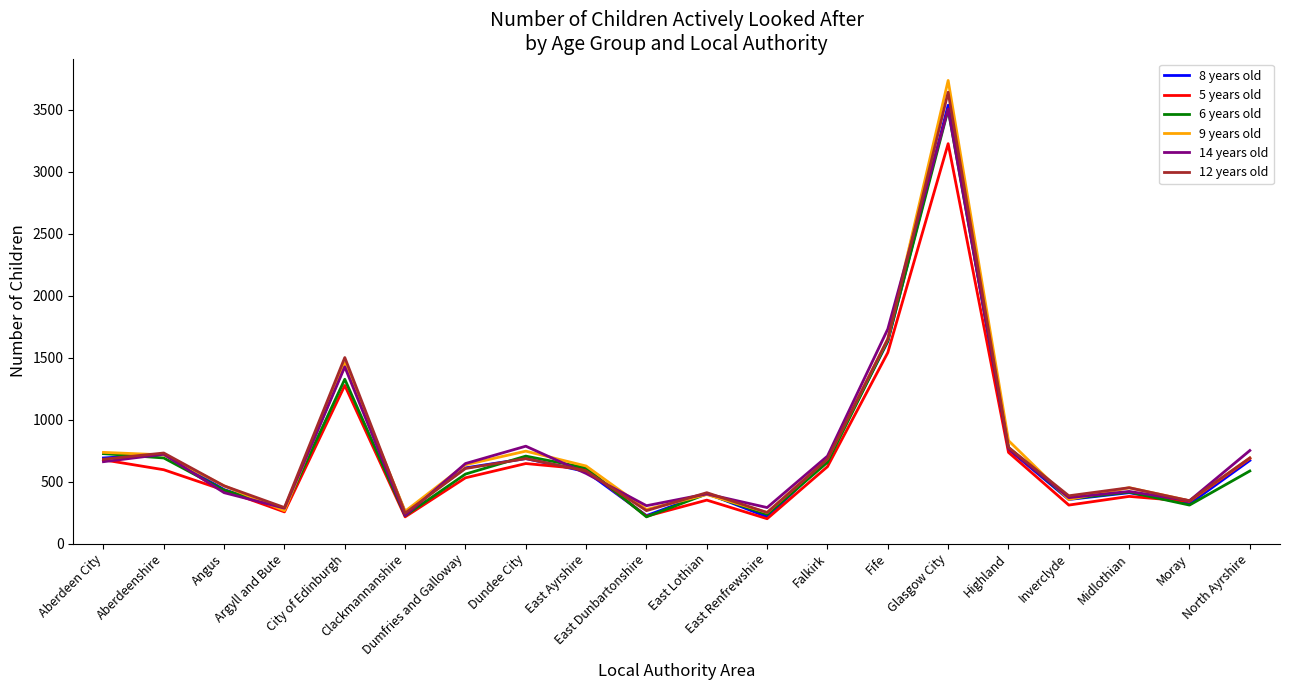

What is the maximum value for 6 years old?

3500